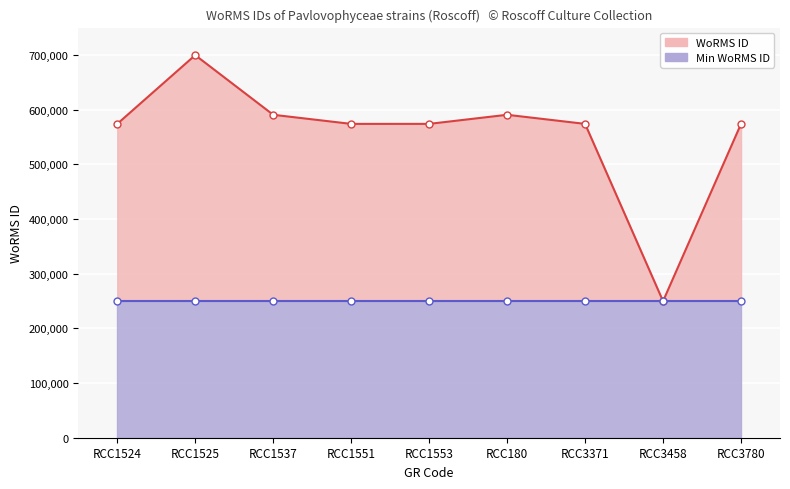

True or false: WoRMS ID line and Min WoRMS ID line cross at least once.

False